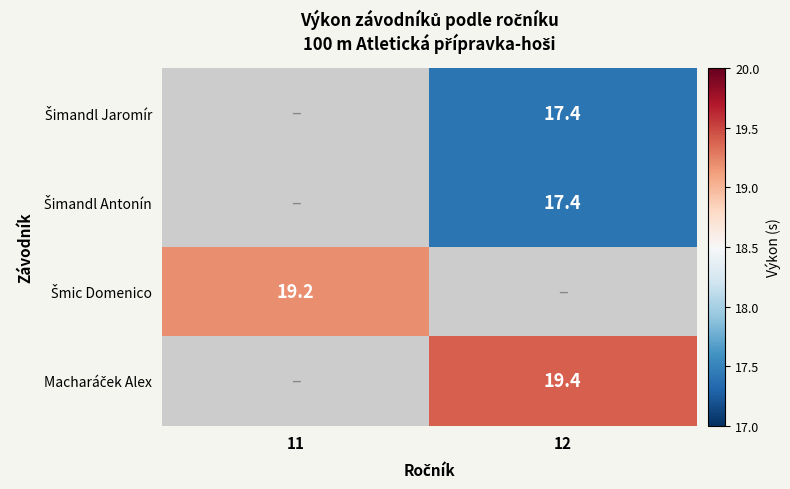

How many distinct data groups are displayed?

4